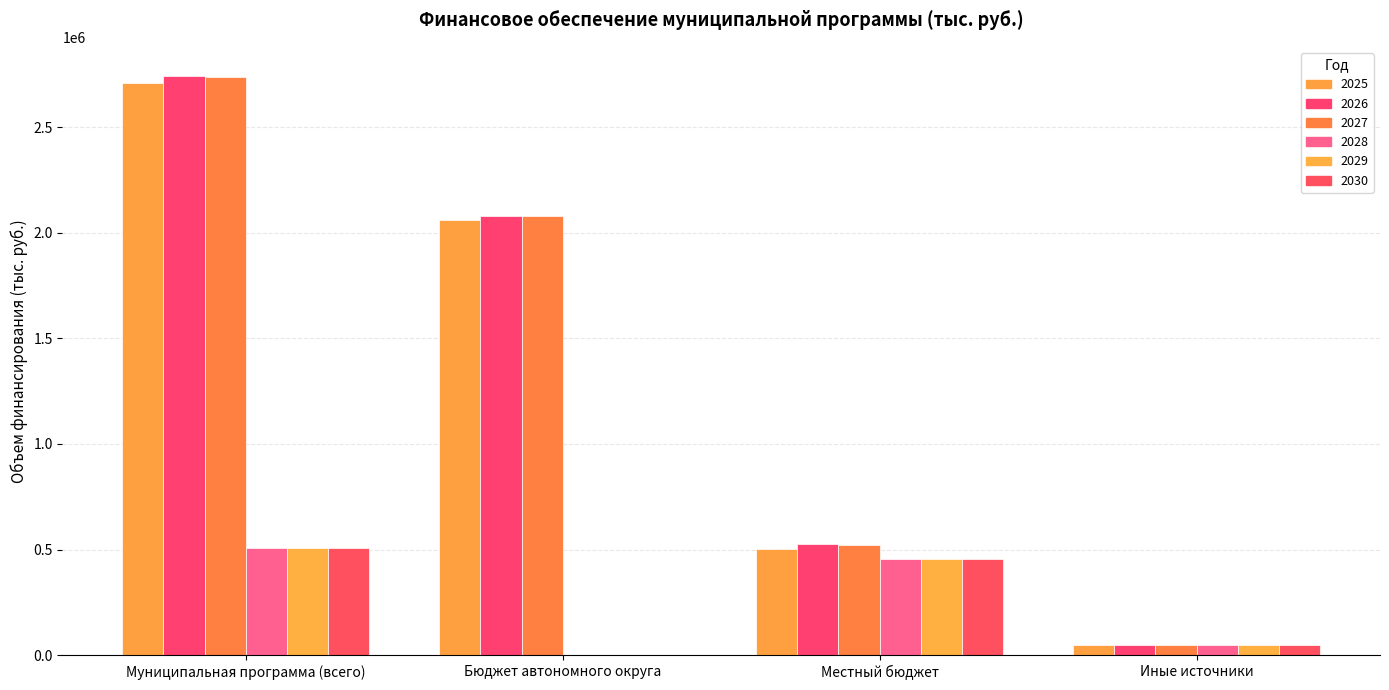

Reading left to right, extract all data points from this chart.

2025: 2707078.8	2059502.2	503786.5	50495.1
2026: 2743113.5	2077567.7	524939.7	50495.1
2027: 2739591.9	2078207.9	522939.7	50495.1
2028: 507687.6	0.0	457192.4	50495.1
2029: 507687.6	0.0	457192.4	50495.1
2030: 507687.6	0.0	457192.4	50495.1